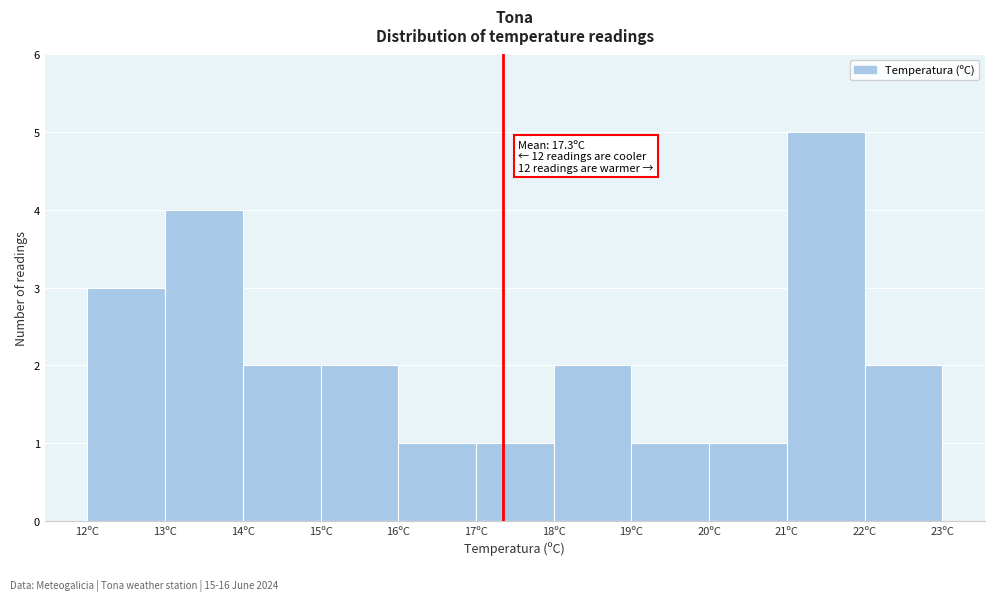

Which range on the x-axis has the tallest bar?

21 to 22